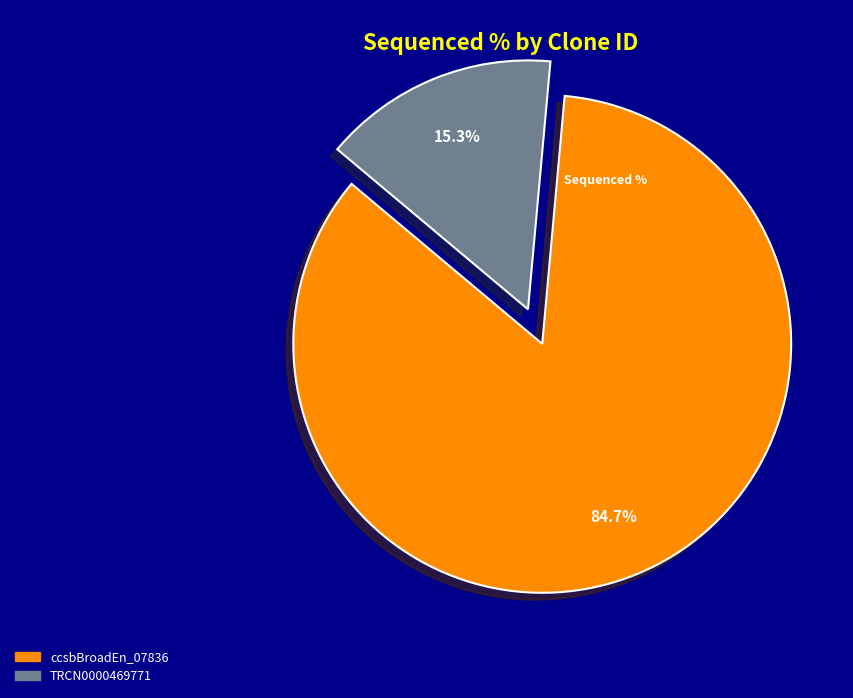

How many segments does this pie chart have?

2